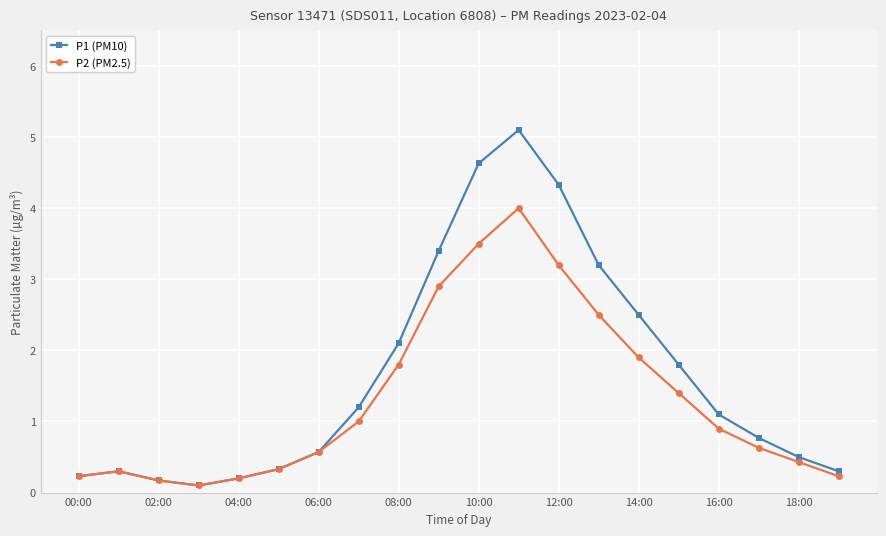

At how many categories does at least one series exceed 1?

10